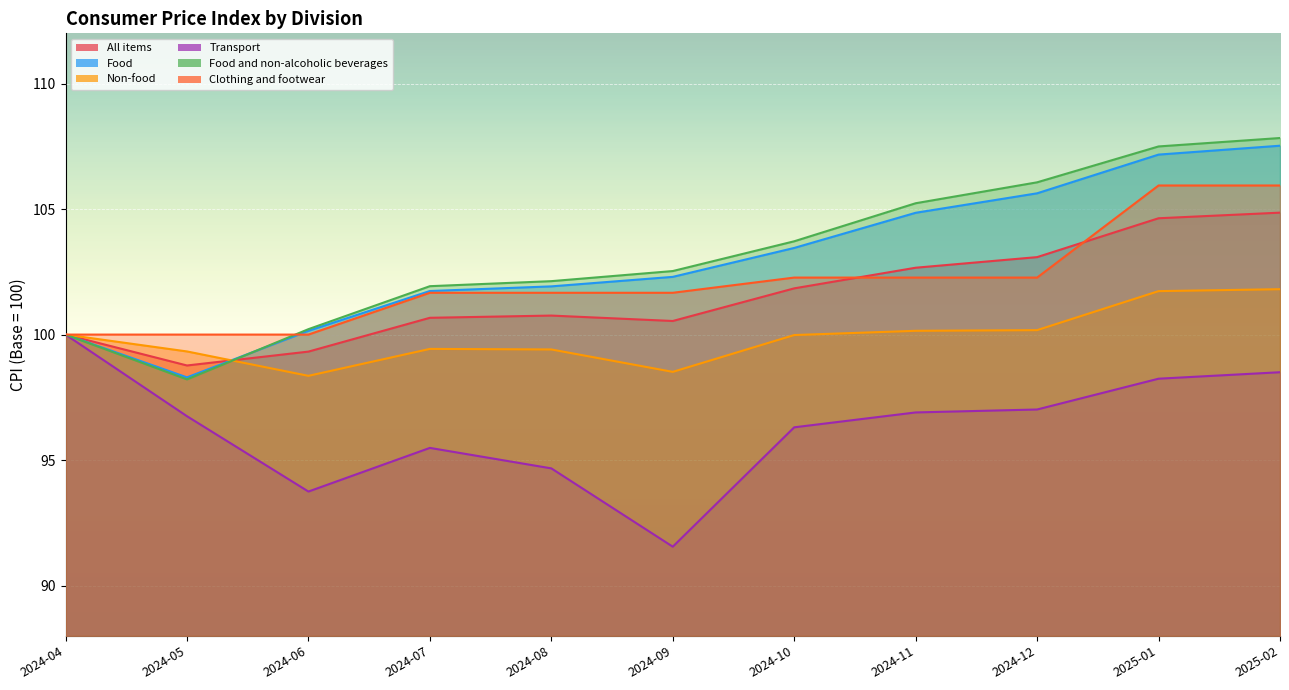

What is the difference between the second highest and second lowest values in the Clothing and footwear series?

5.9